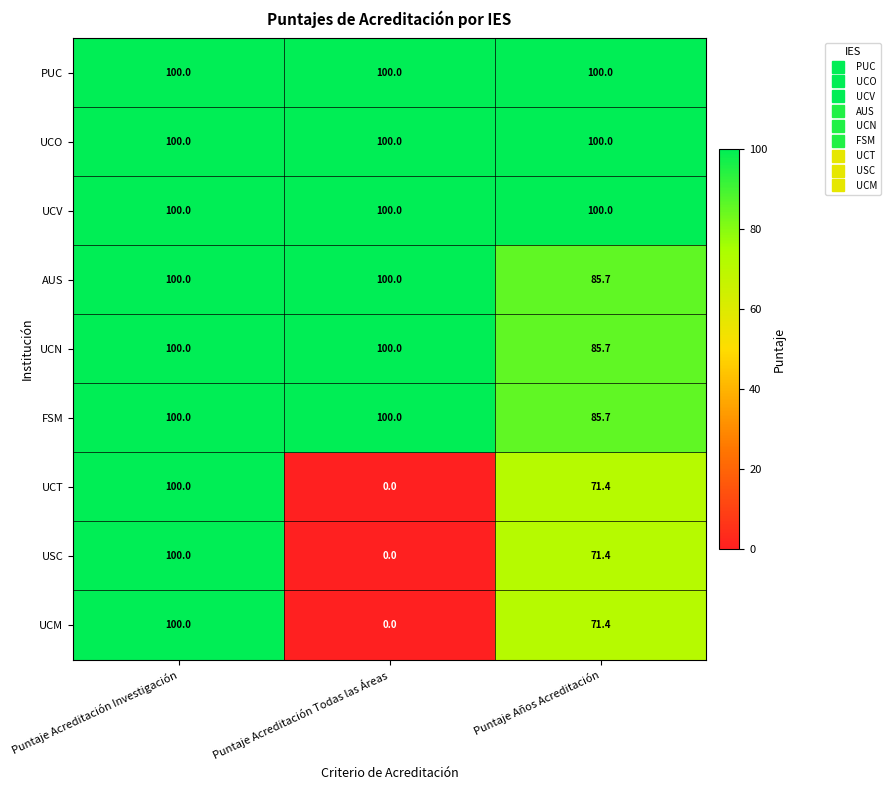

Which category has the lowest value in the UCM series?

Puntaje Acreditación Todas las Áreas